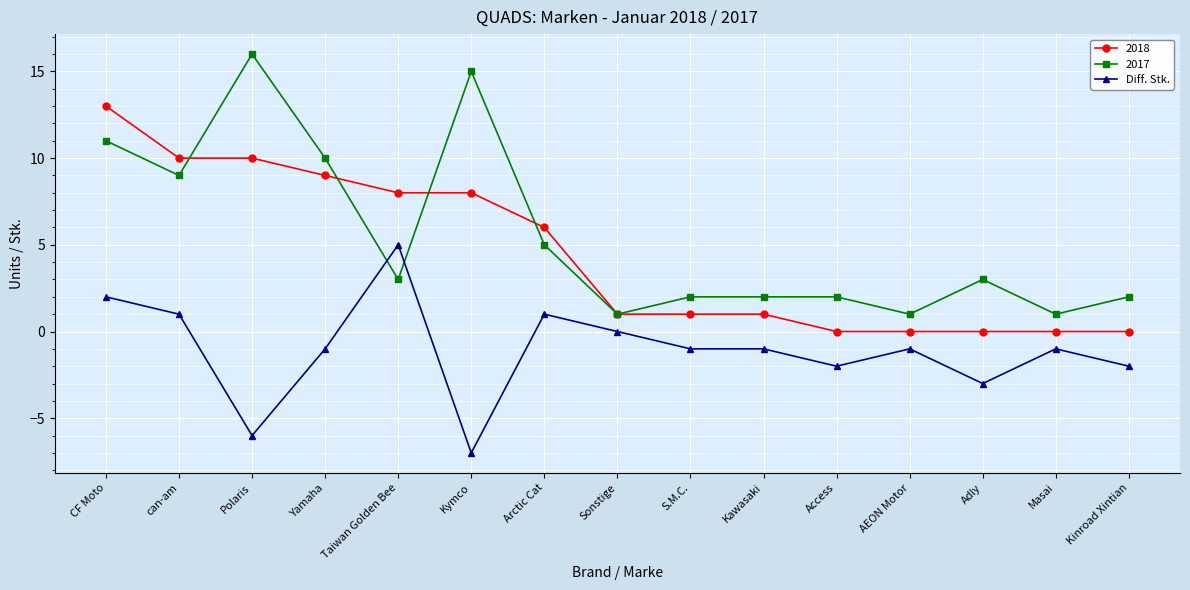

What position from the left is Adly?

13